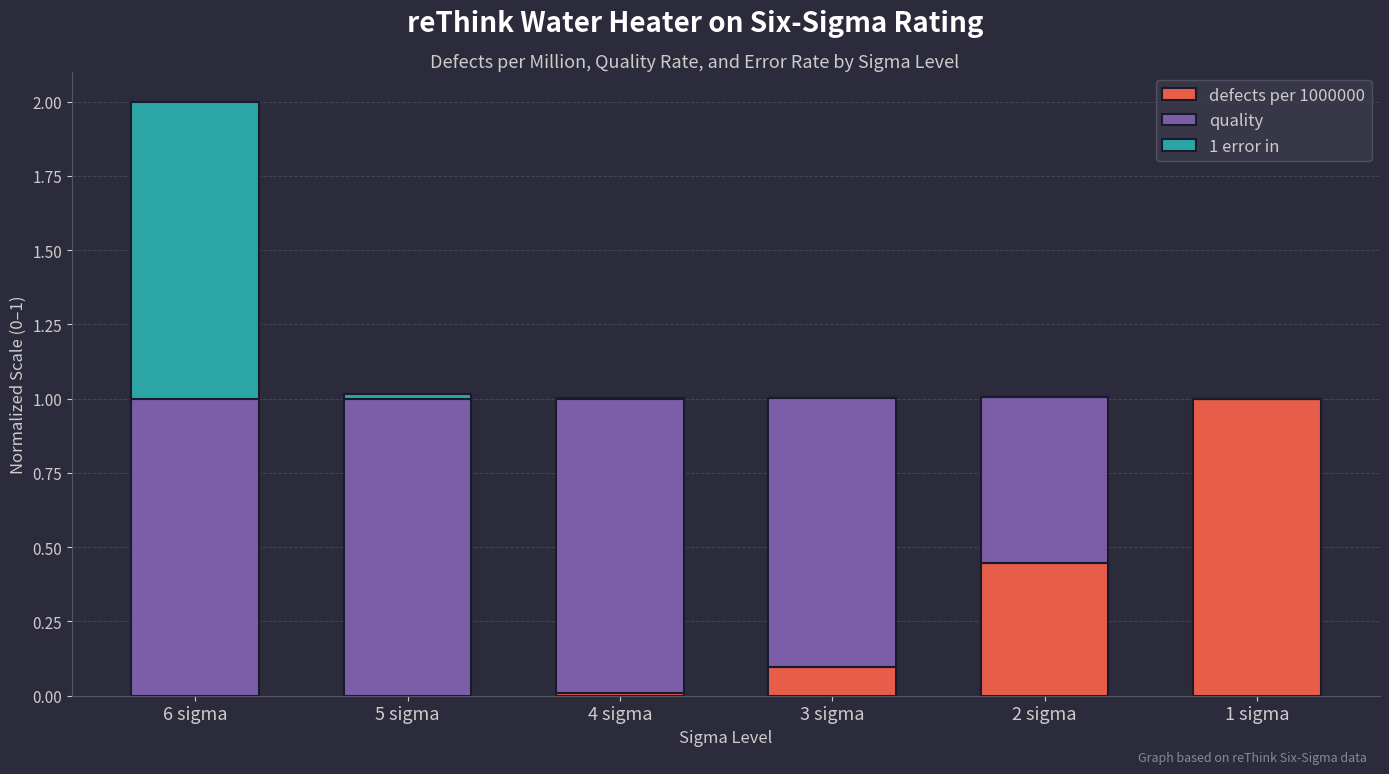

What is the total value across all series at 1 sigma?

1.0